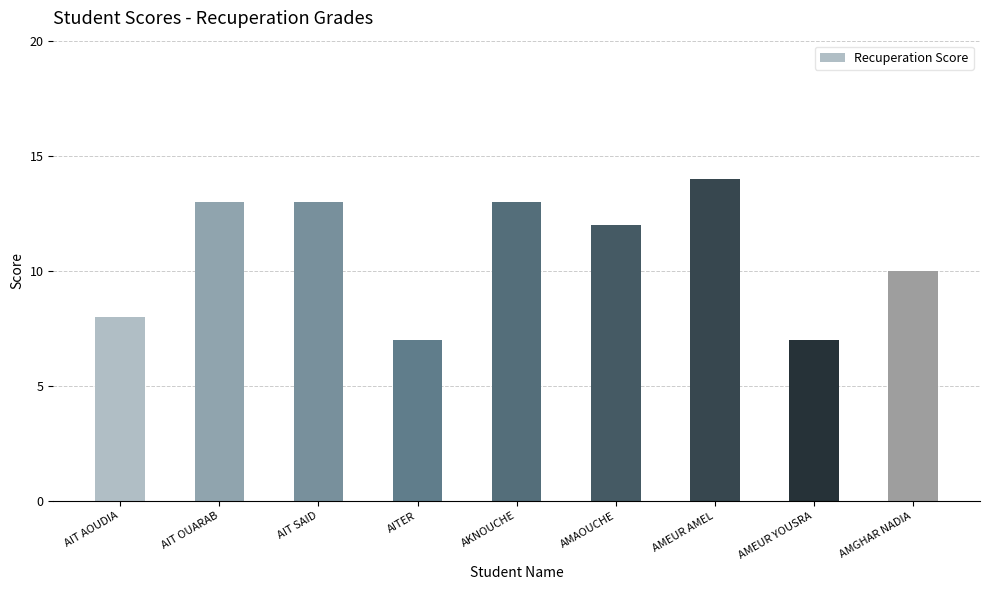

What is the sum of the values at AITER and AMAOUCHE?

19